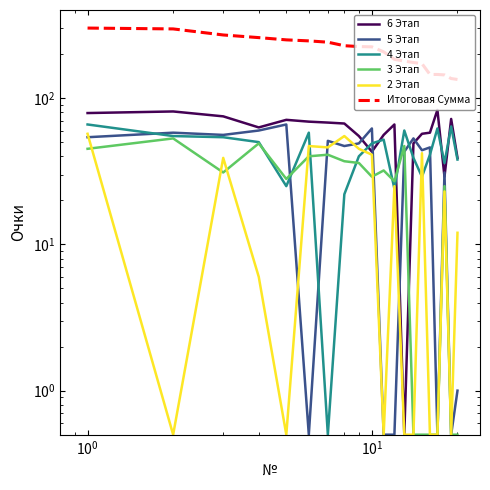

Is this an area chart (filled region under the line)?

No